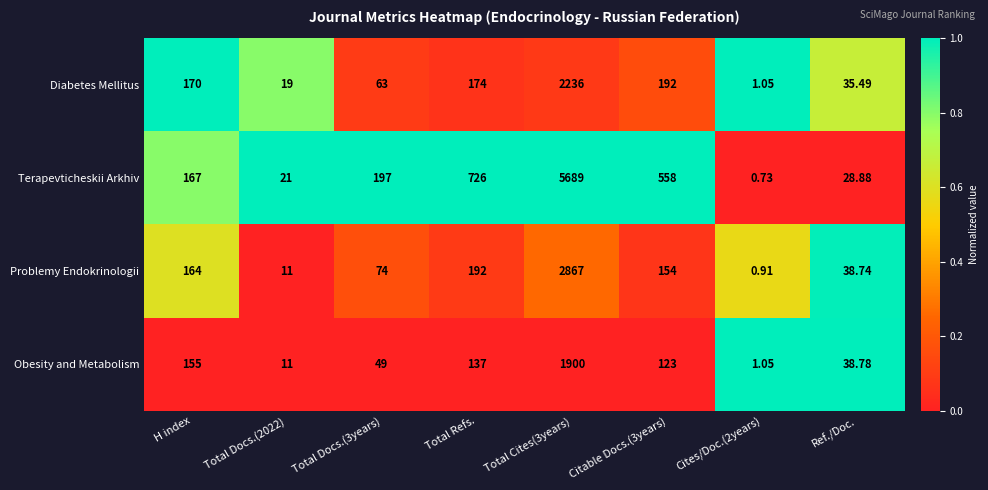

At which label does Problemy Endokrinologii first exceed 154?

H index